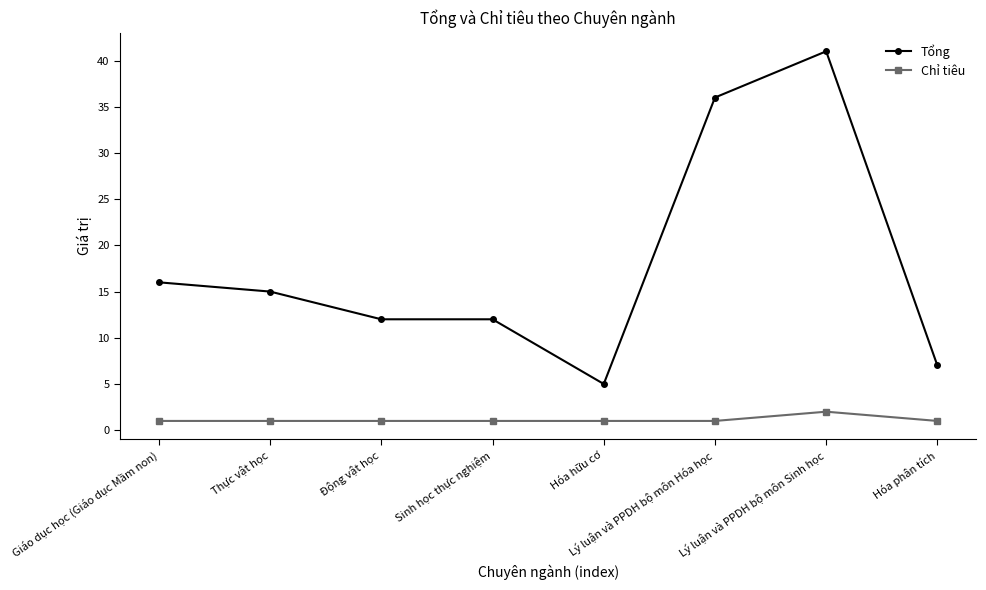

What is the lowest value of the Tổng series?

5